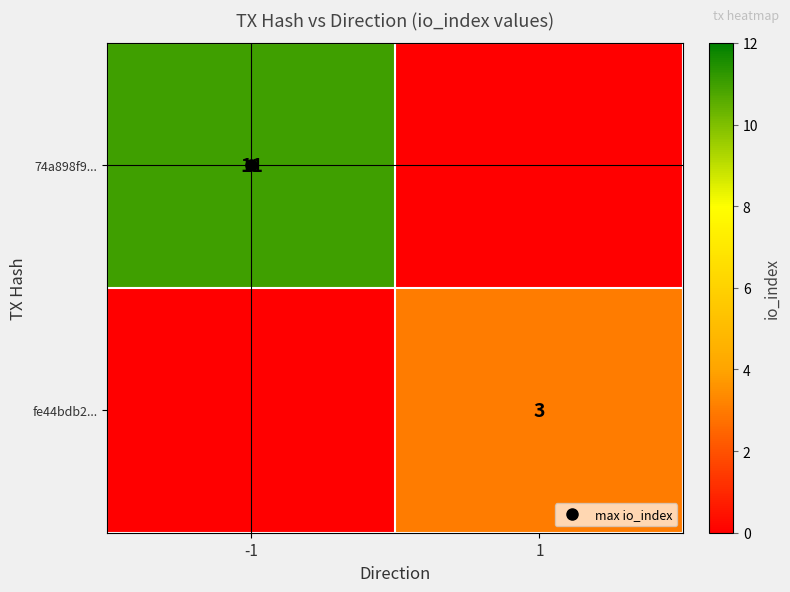

Which series has the widest spread of values?

74a898f9...